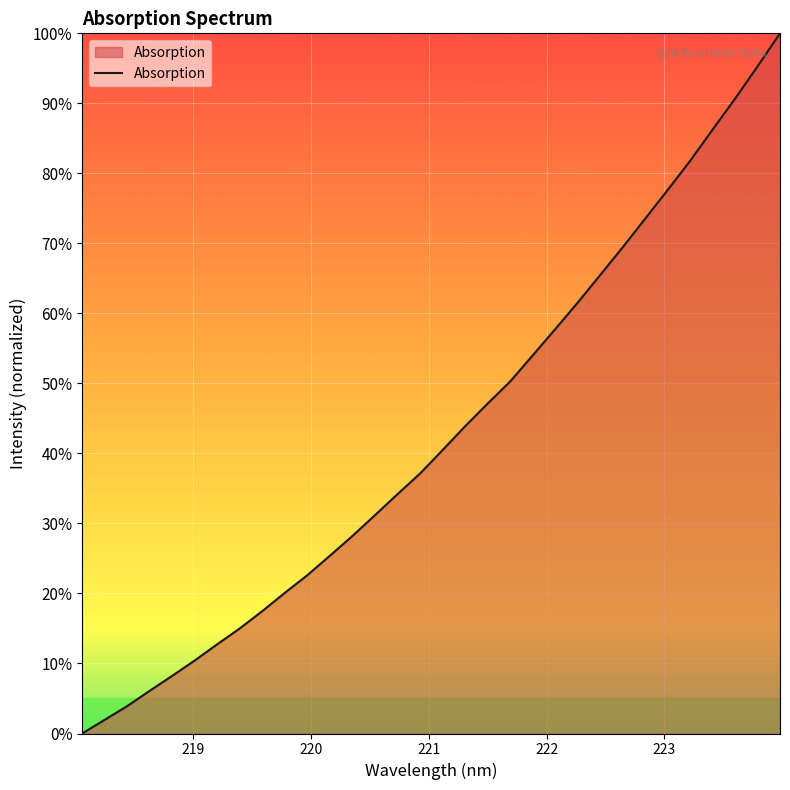

What is the maximum value shown in the chart?

100.0